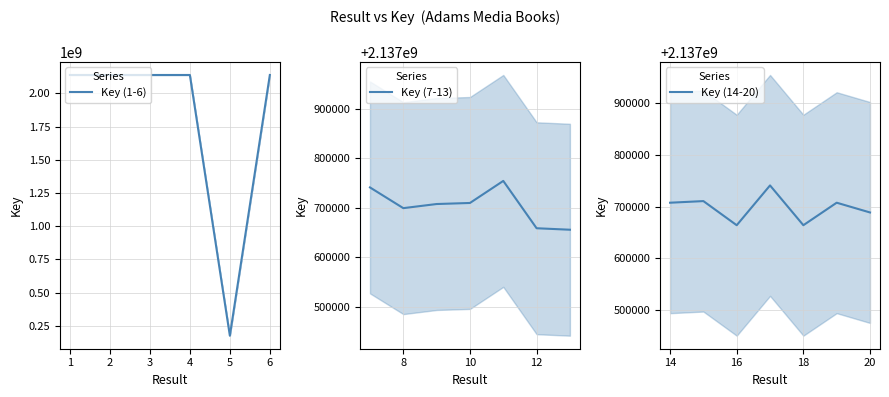

What is the sum of the values at 3 and 17?

4275426104